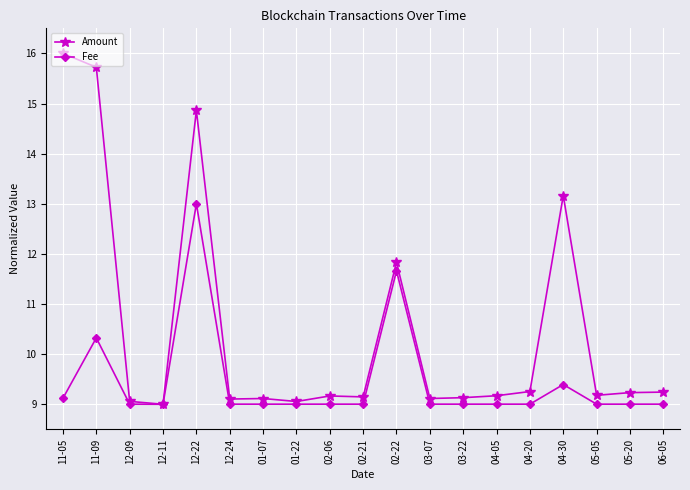

At how many categories does at least one series exceed 15?

2